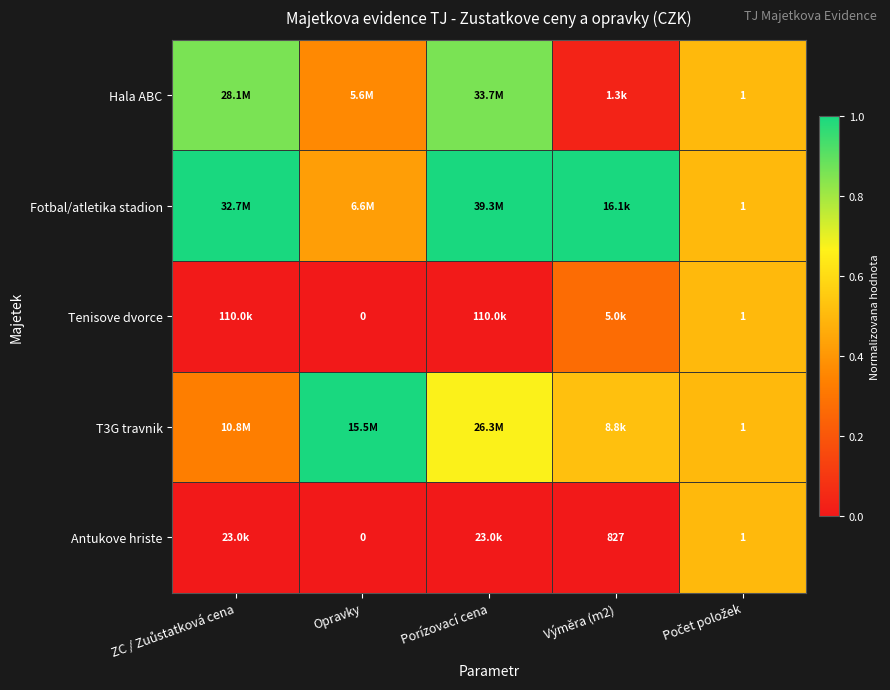

What is the difference between the second highest and minimum values in the Hala ABC series?

0.8